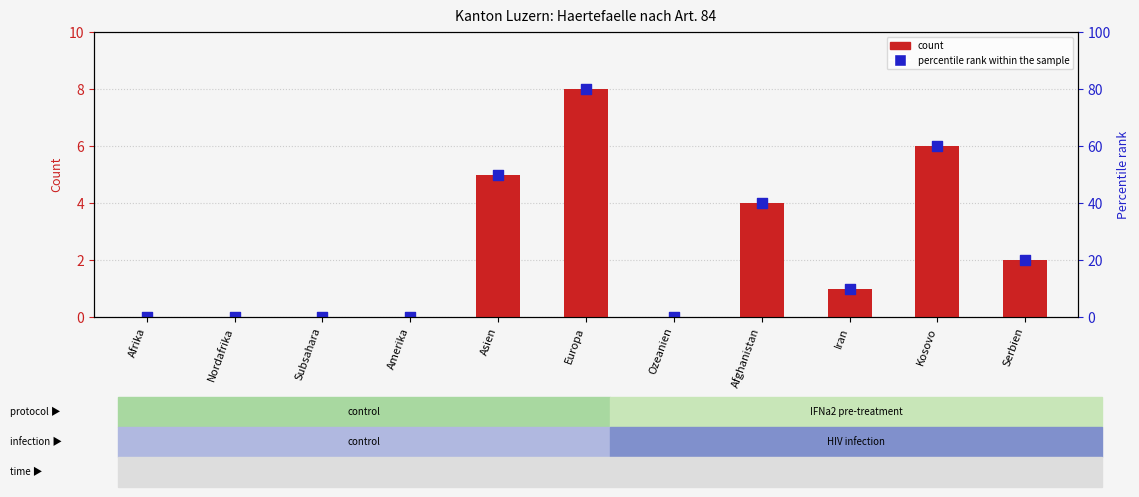

Which series contains the highest Y value?

Total Gutheissungen